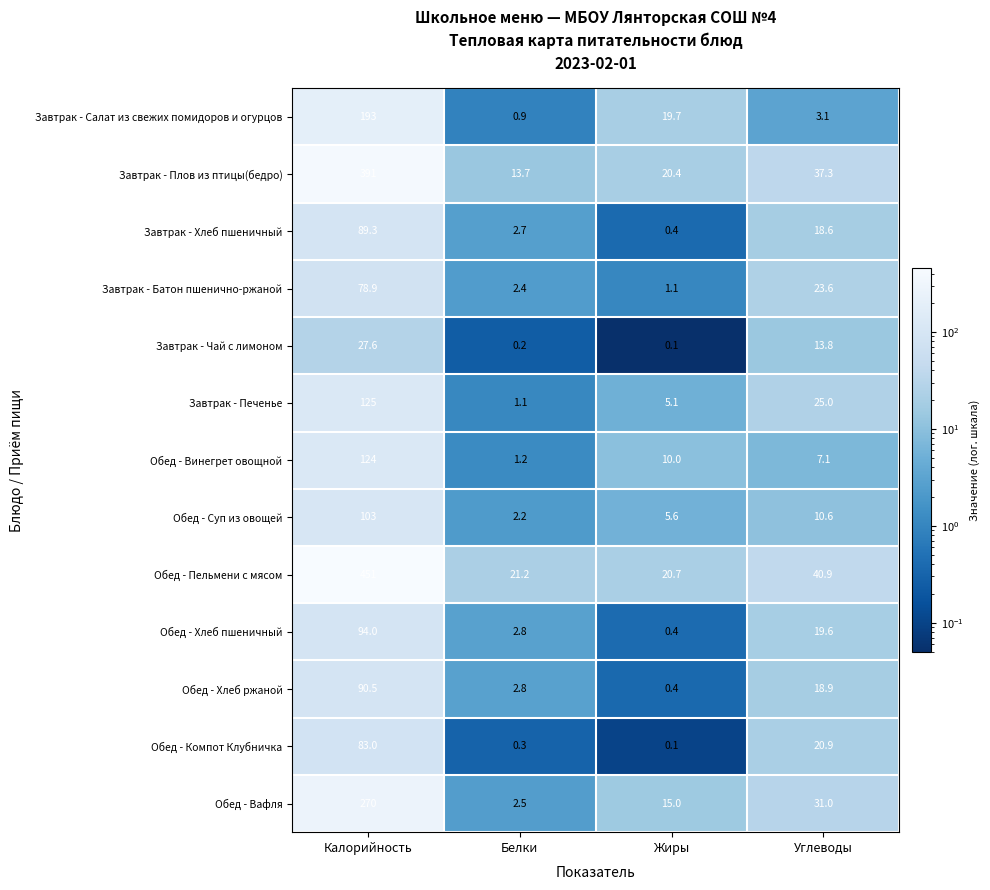

At how many categories does at least one series exceed 268?

1